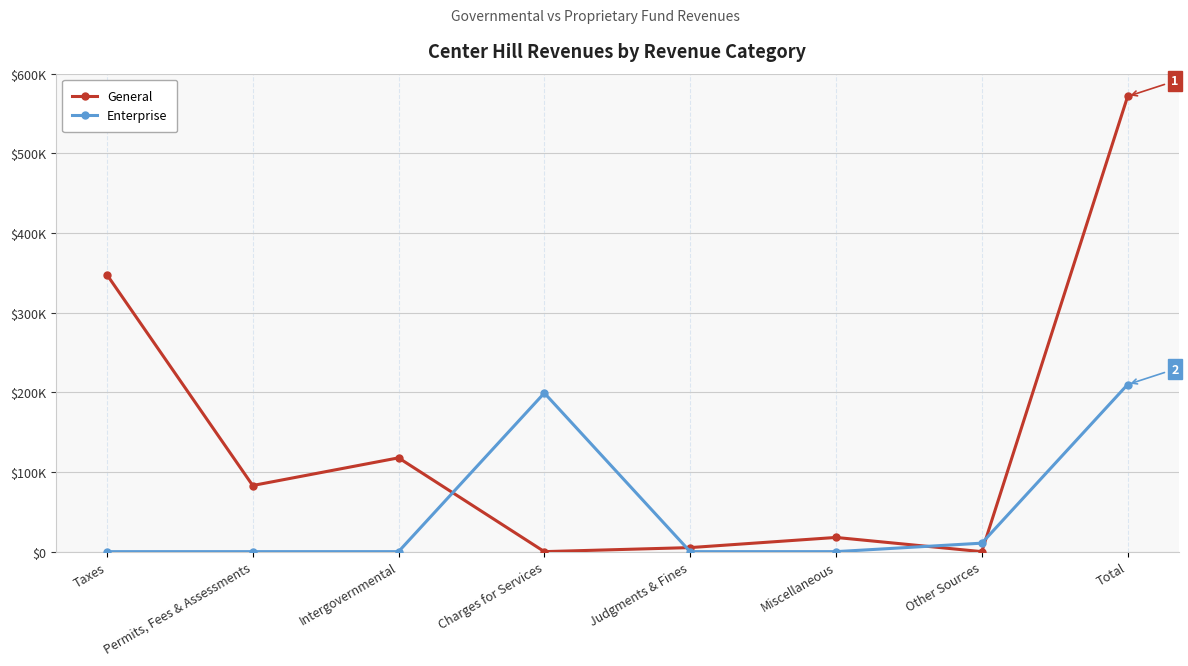

At which category is the sum across all series the highest?

Total